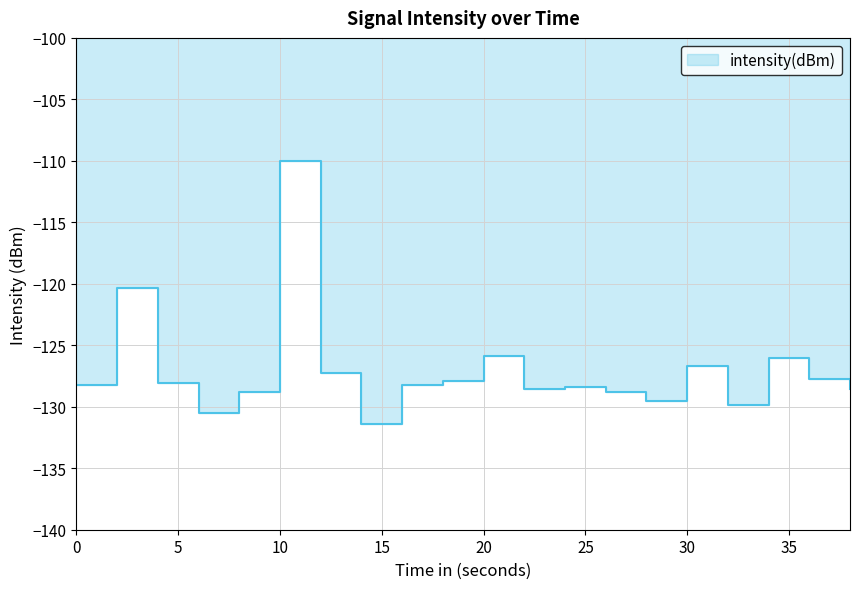

What is the maximum value shown in the chart?

-110.0